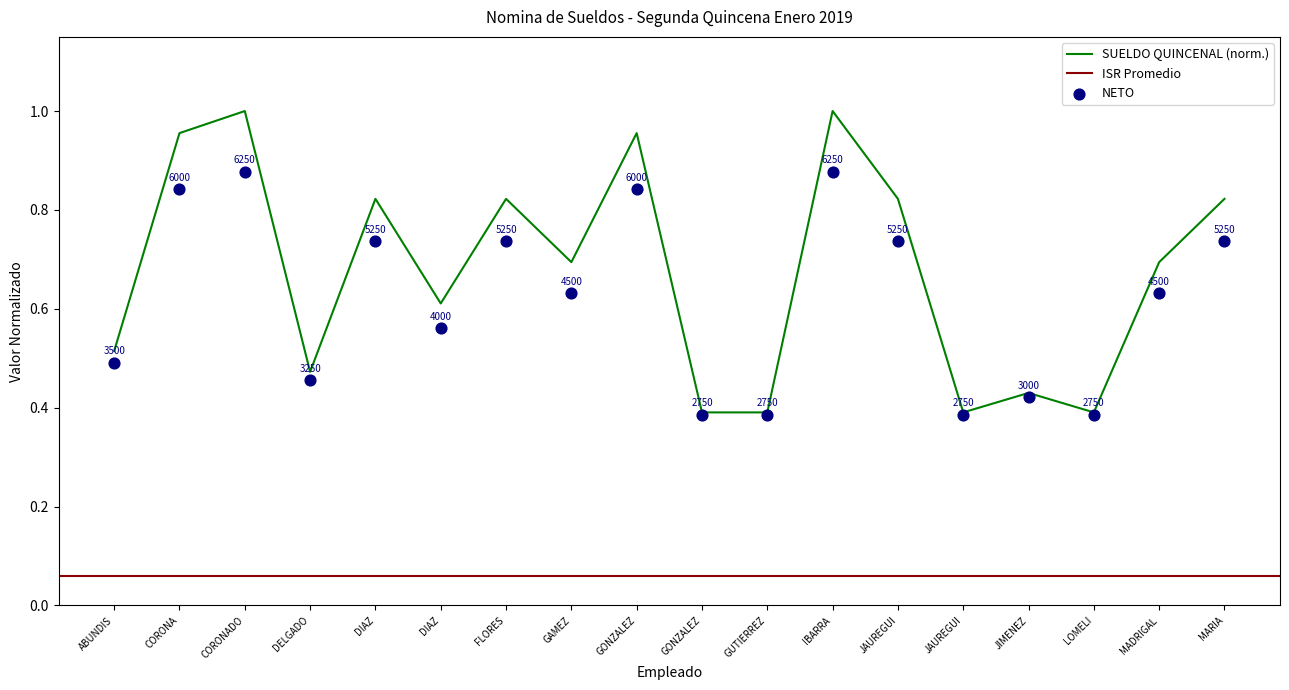

Which series contains the highest Y value?

SUELDO QUINCENAL